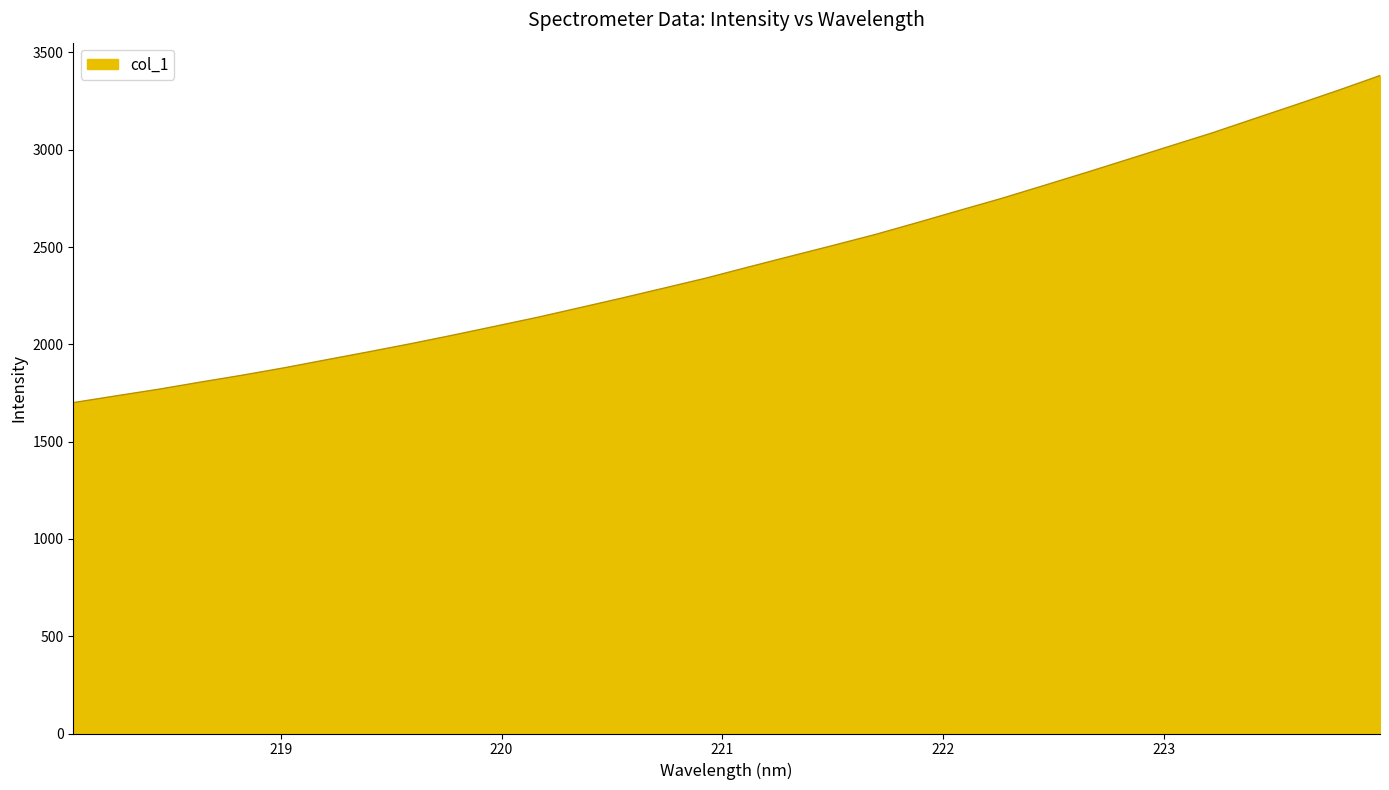

What is the average value?

2429.8